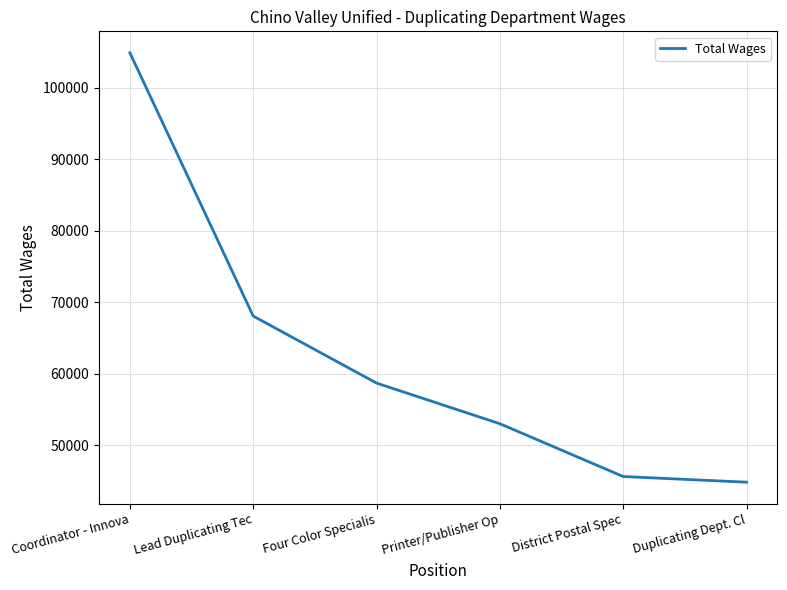

Rank the categories by value from highest to lowest.

Coordinator - Innova, Lead Duplicating Tec, Four Color Specialis, Printer/Publisher Op, District Postal Spec, Duplicating Dept. Cl